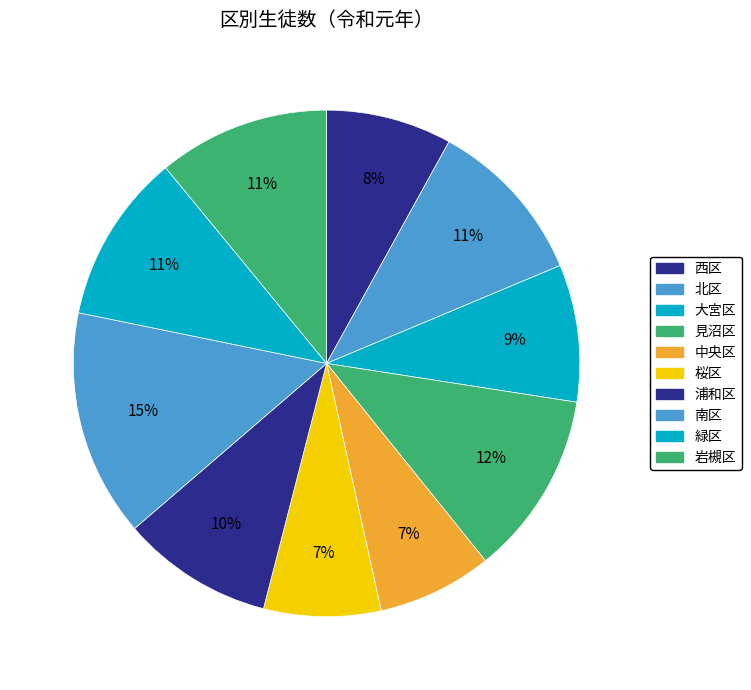

True or false: 岩槻区 accounts for 23% of the total.

False